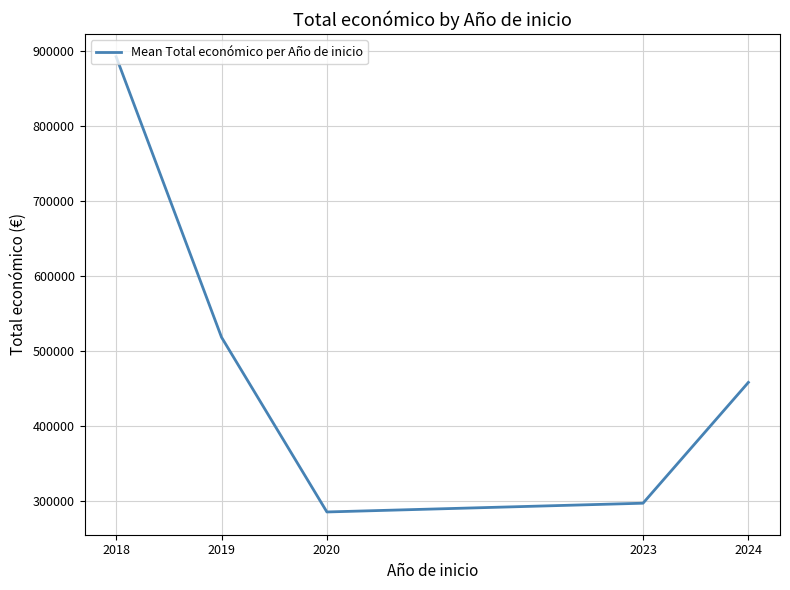

How many values exceed 457837?

3